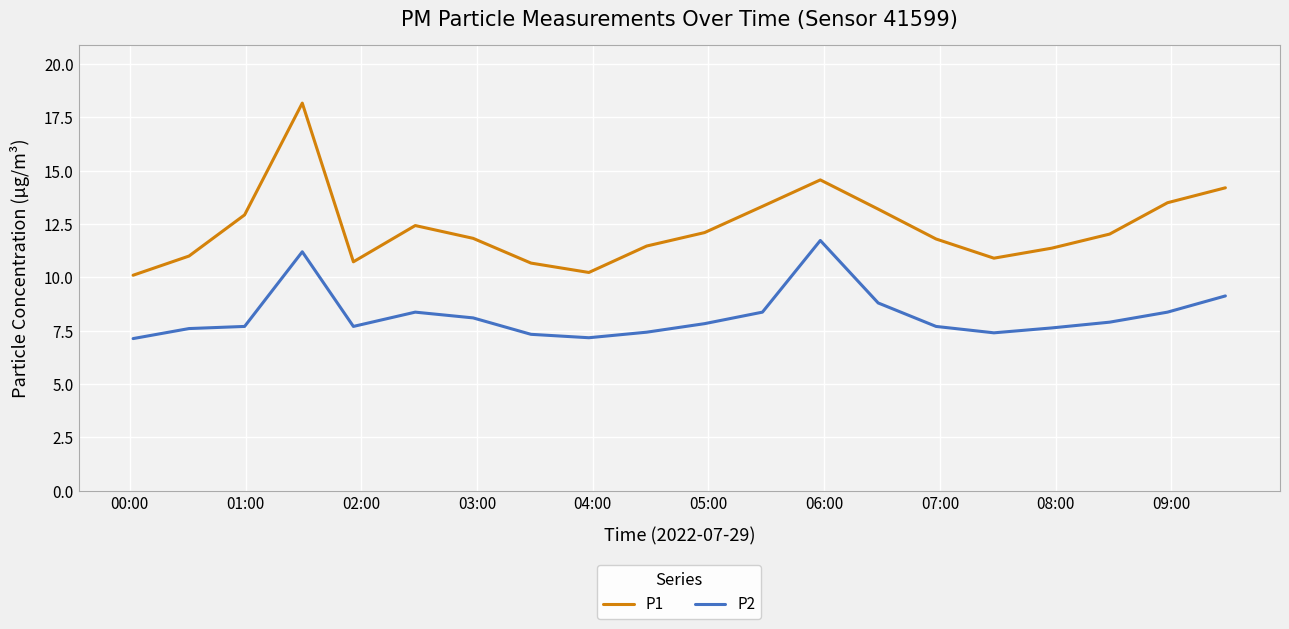

True or false: P2 and P1 intersect in this chart.

False